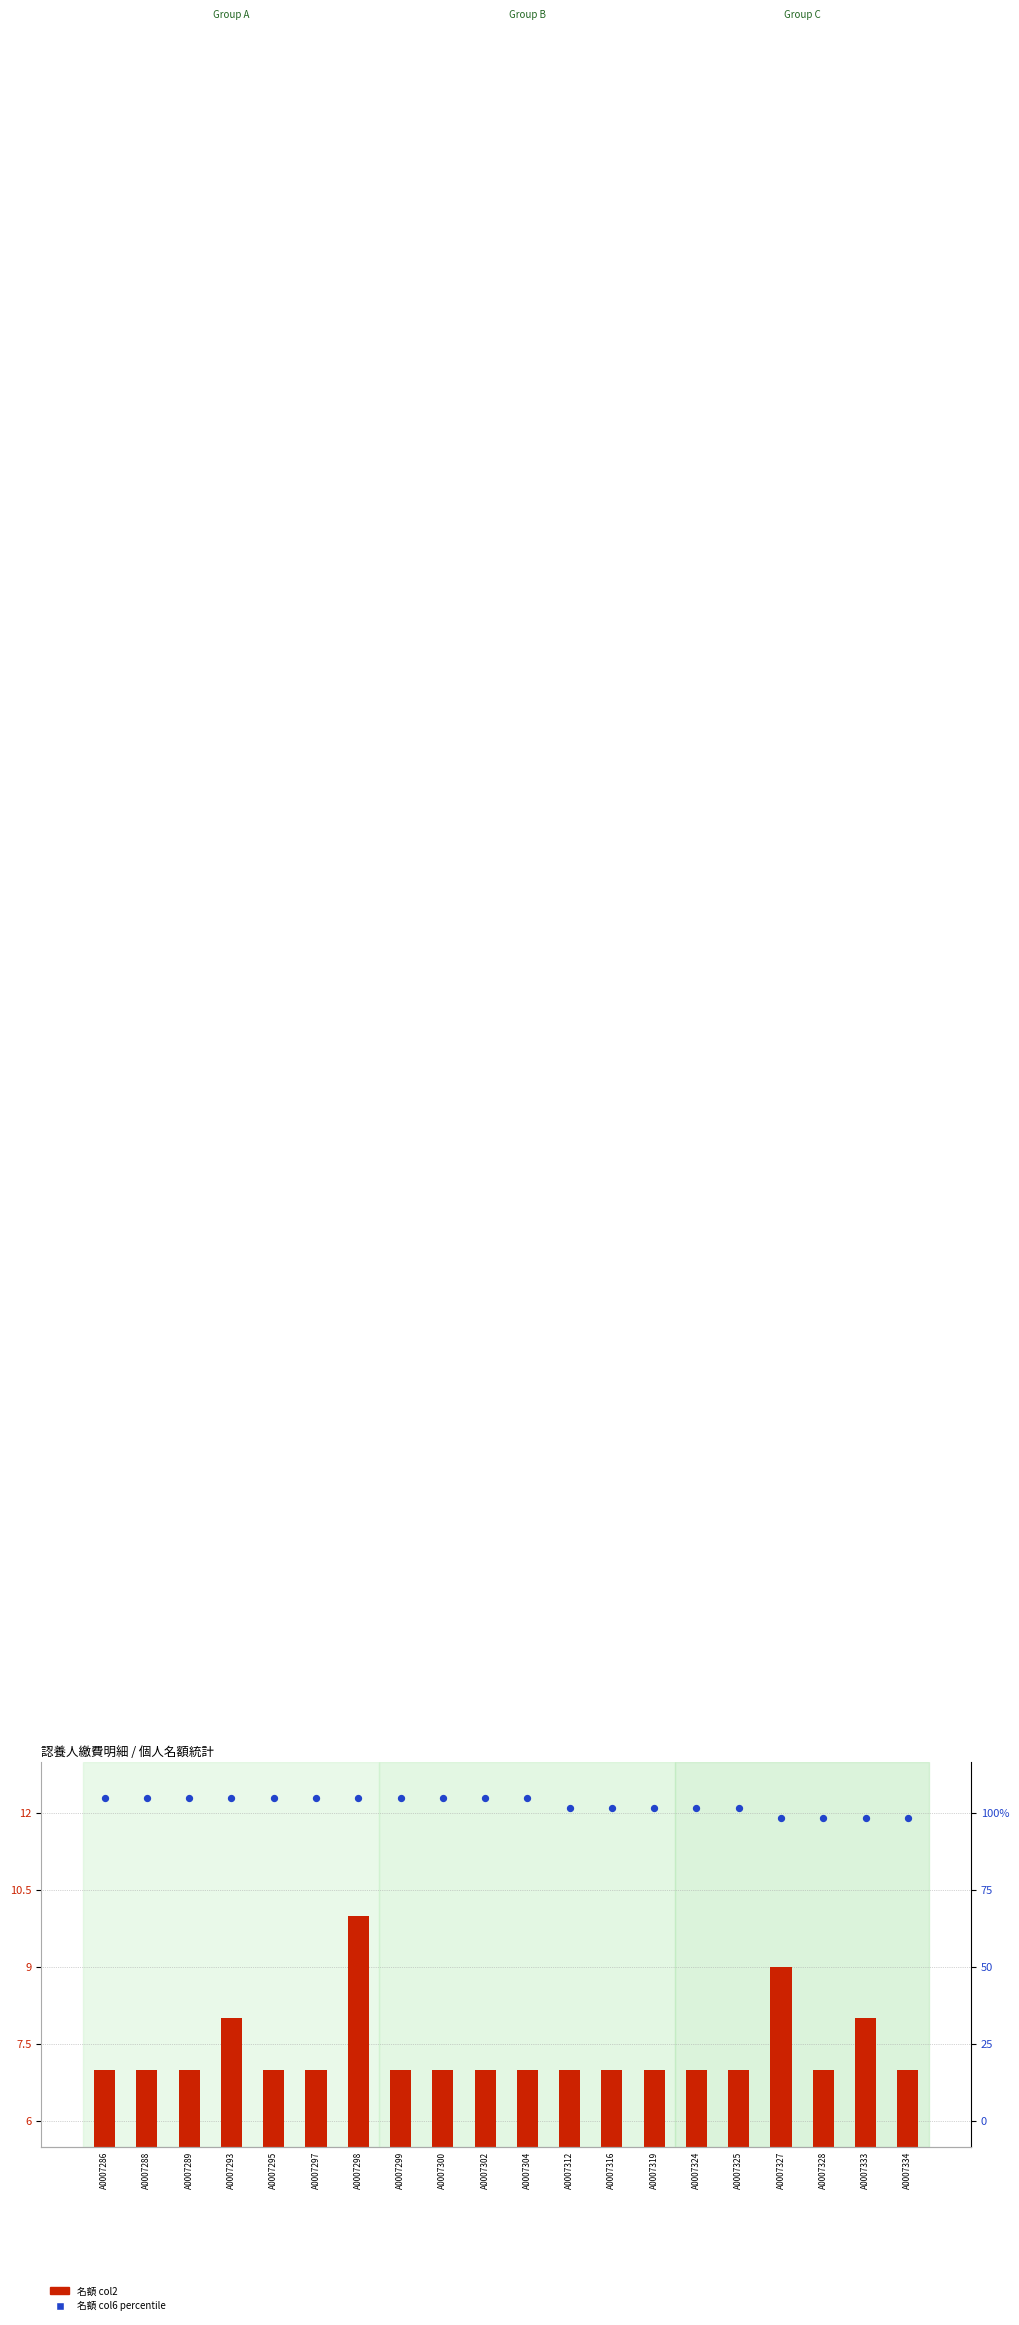

Which series contains the lowest Y value?

名額 col2